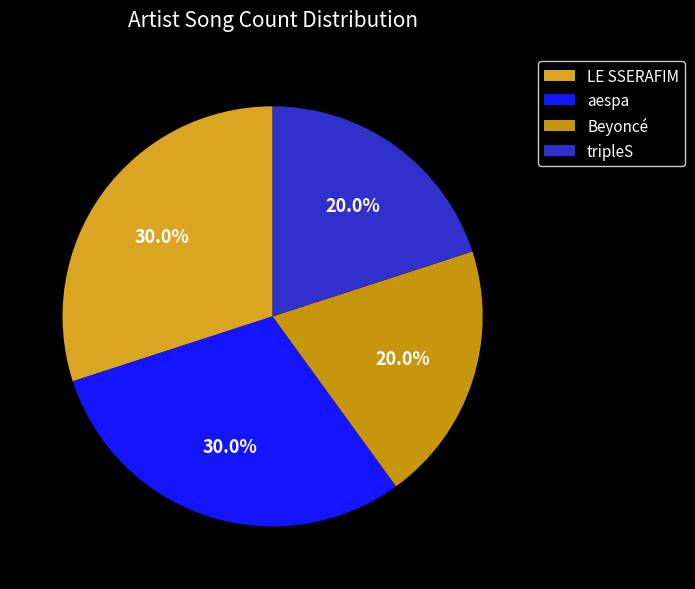

Count the number of slices in the pie.

4